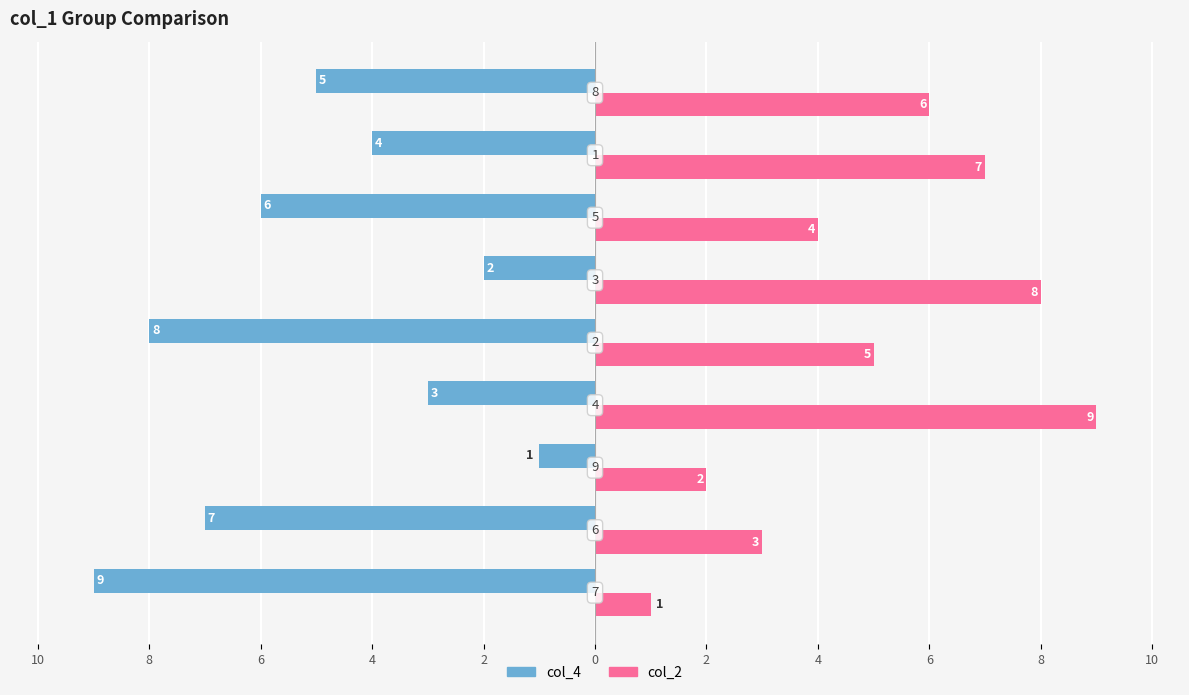

What are all the series names shown in the legend?

col_4, col_2